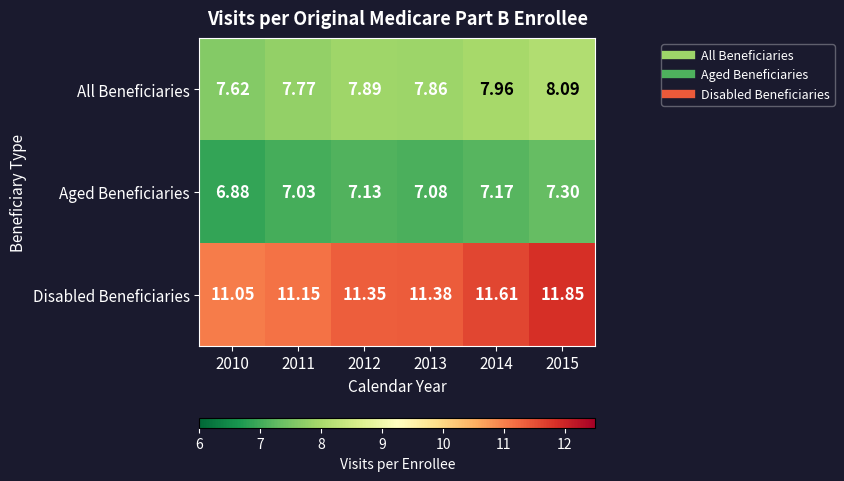

Between 2011 and 2012, which series saw the biggest shift?

Disabled Beneficiaries